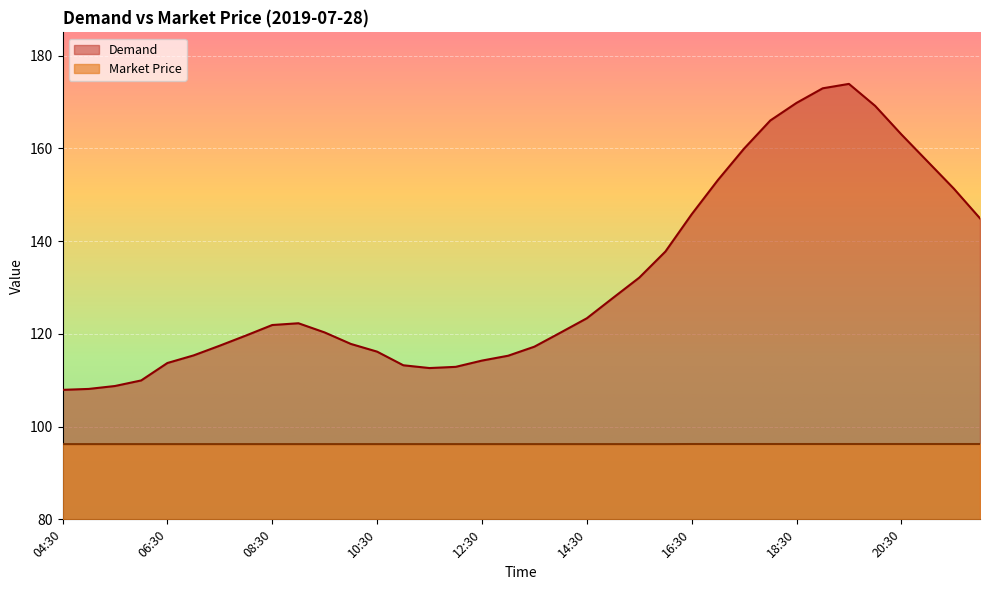

How many lines are shown in the chart?

2